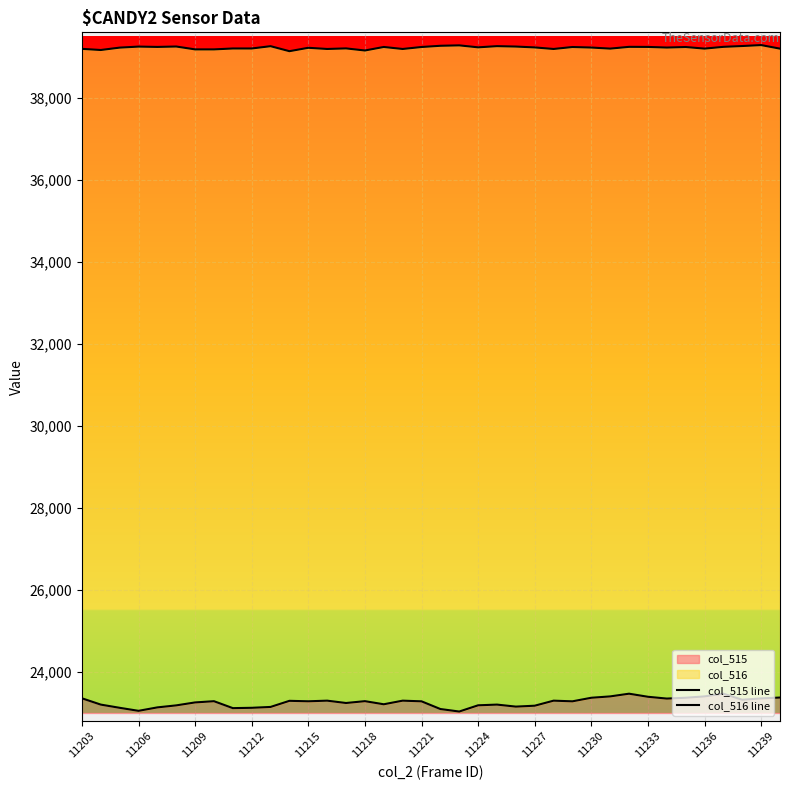

Is it true that col_515 equals 23187 at 11224?

True